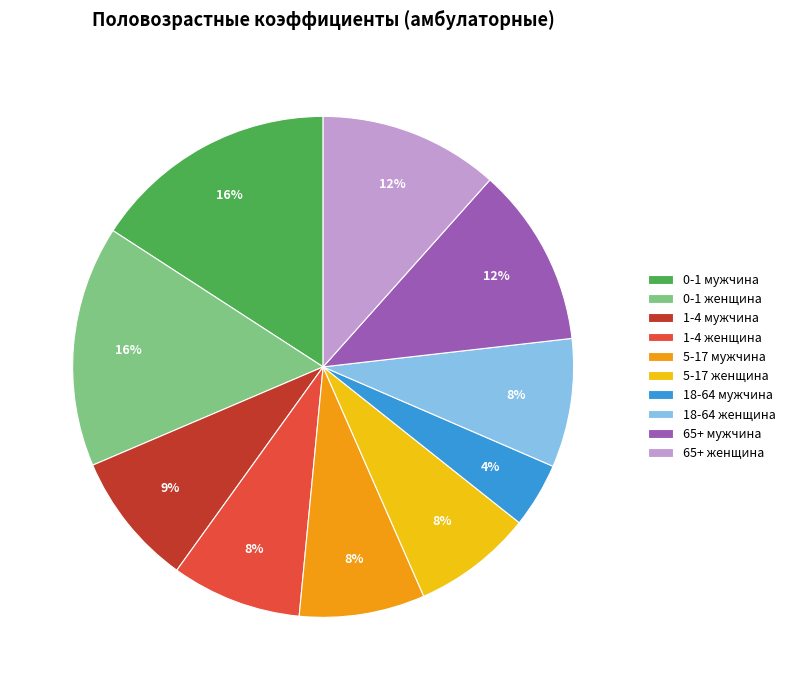

Which category has the smallest portion of the pie?

18-64 мужчина